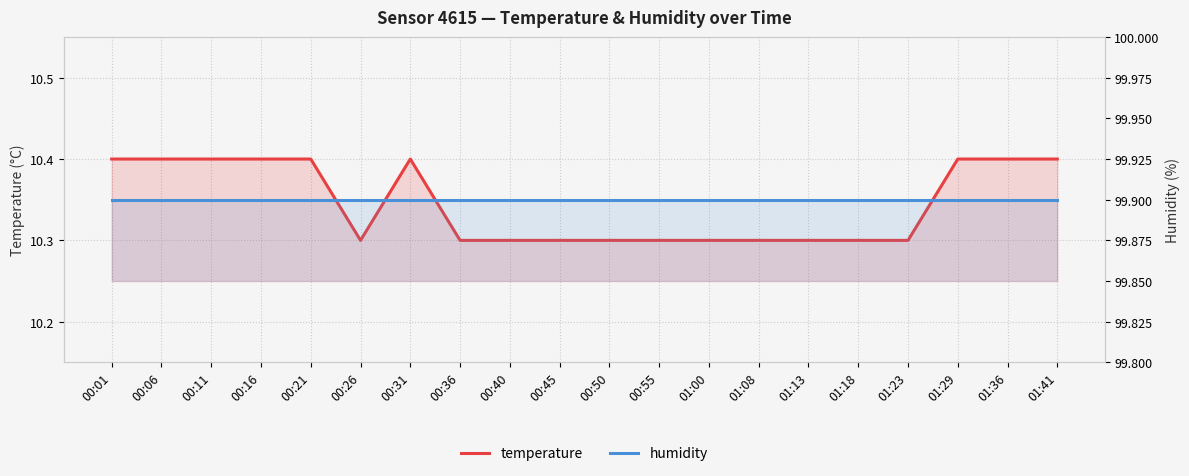

What is the sum of all humidity values?

1998.0